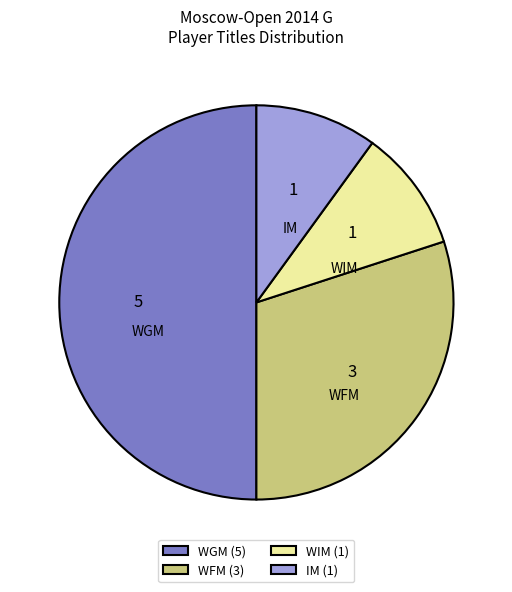

Which has a higher value, WFM or IM?

WFM